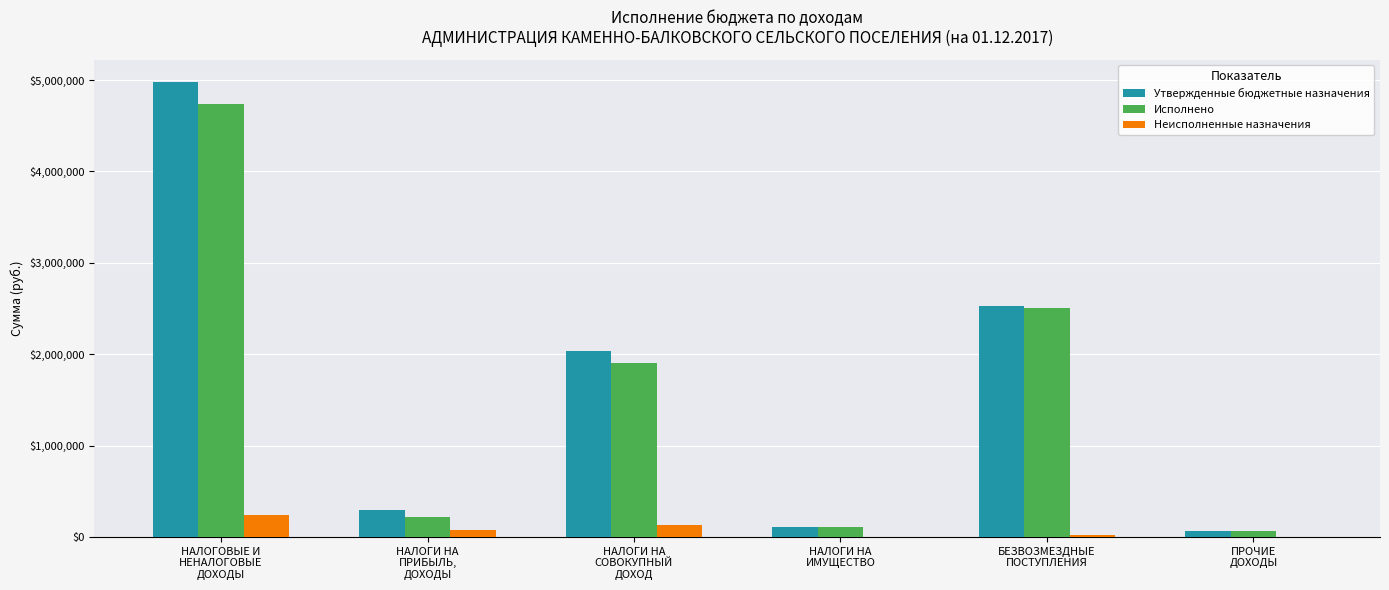

What is the maximum value for Исполнено?

4740194.0